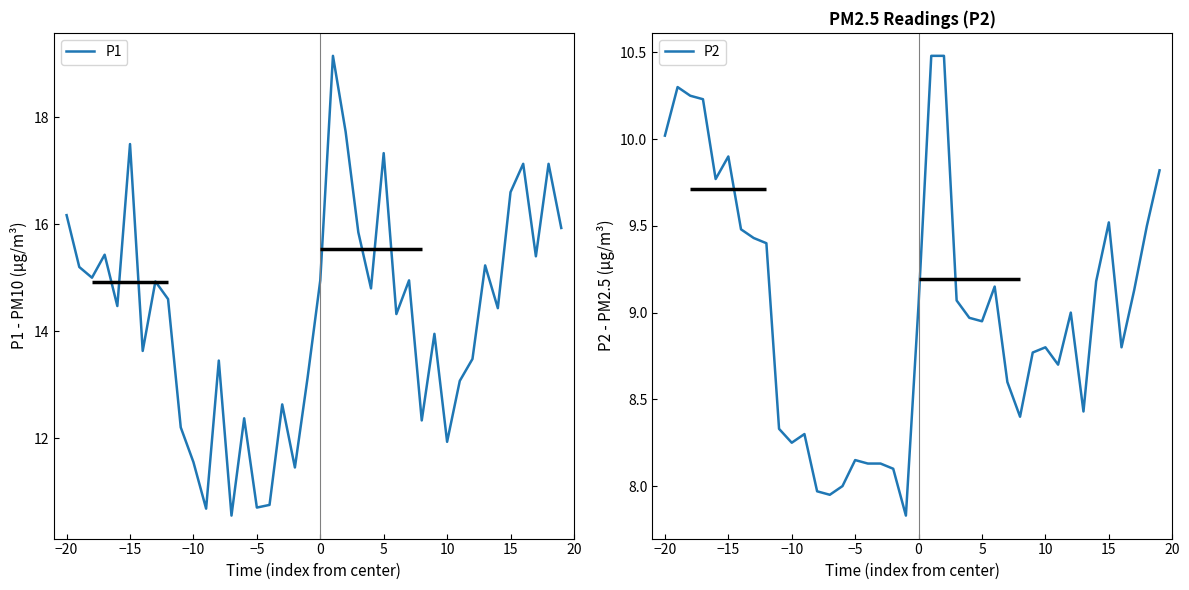

True or false: P1 and P2 cross at least once.

False